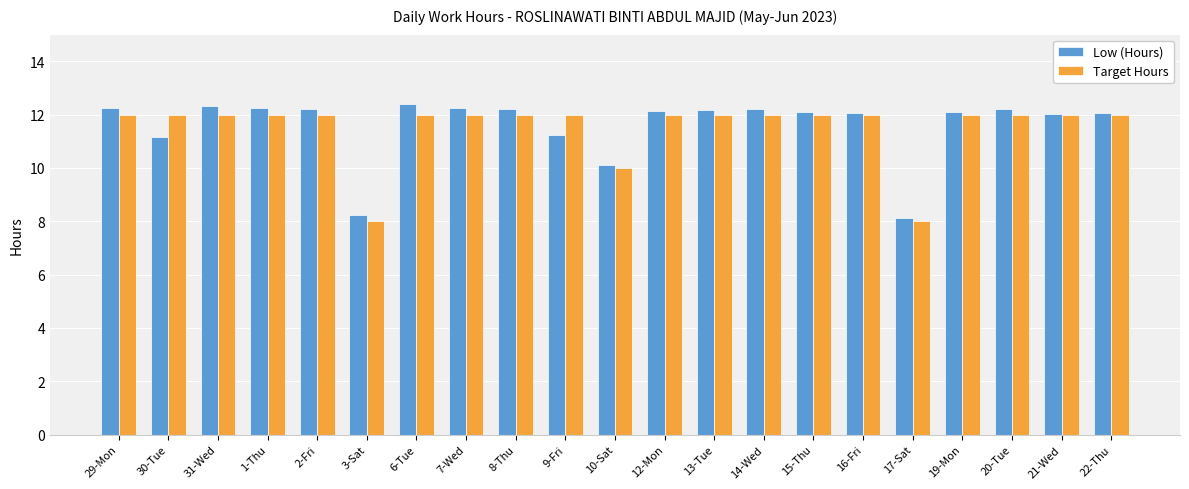

How many bars are there in each group?

2